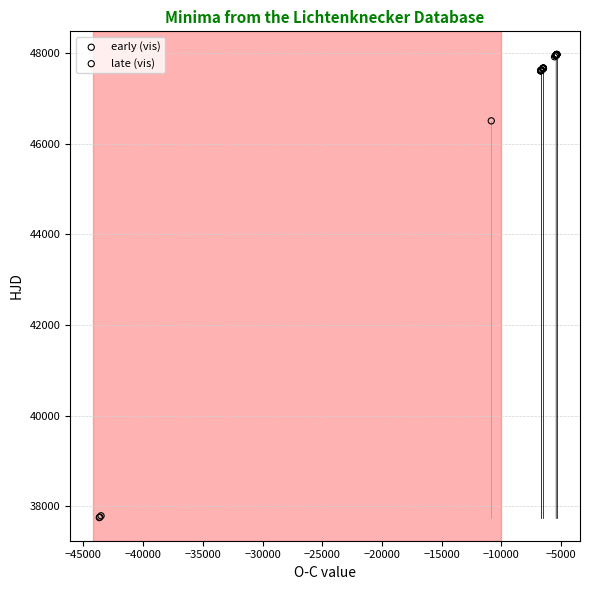

Which series reaches the minimum Y coordinate?

early (vis)